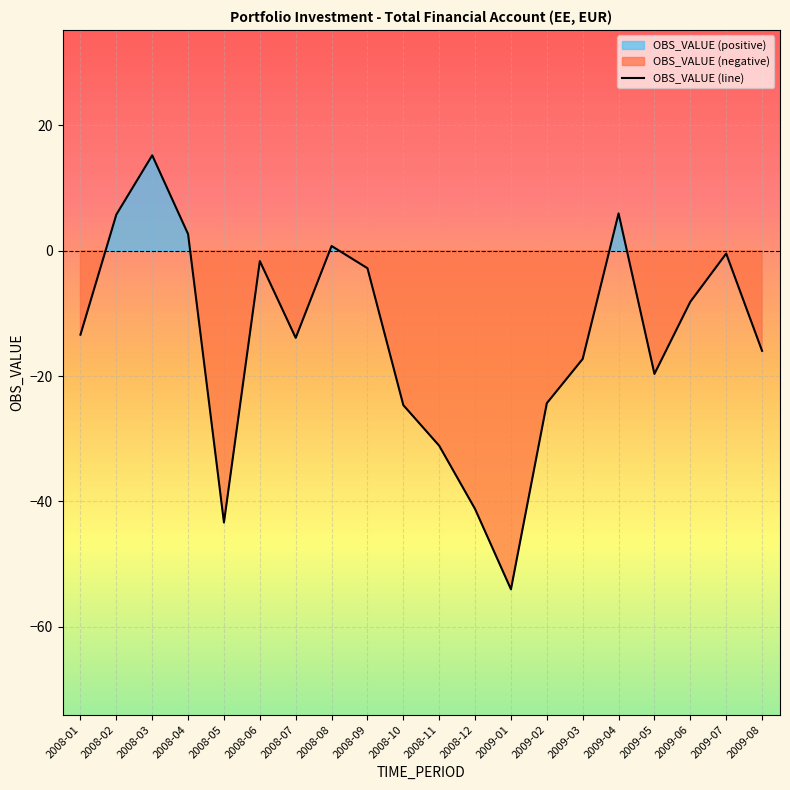

What position from the right is 2008-08?

13